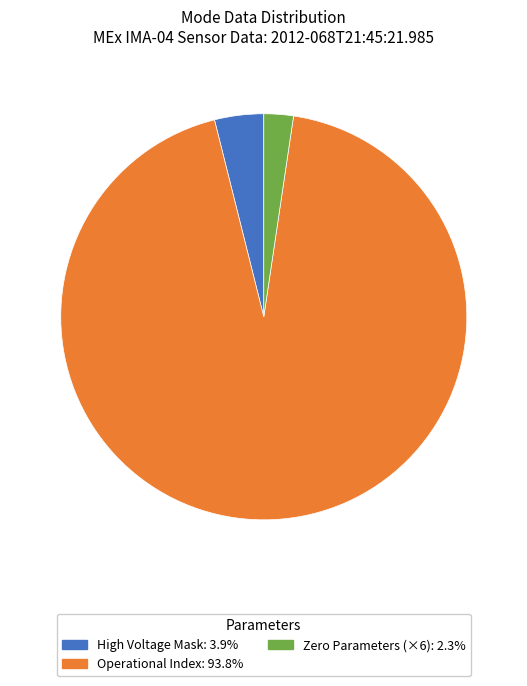

Is there any slice that represents more than half of the pie?

Yes